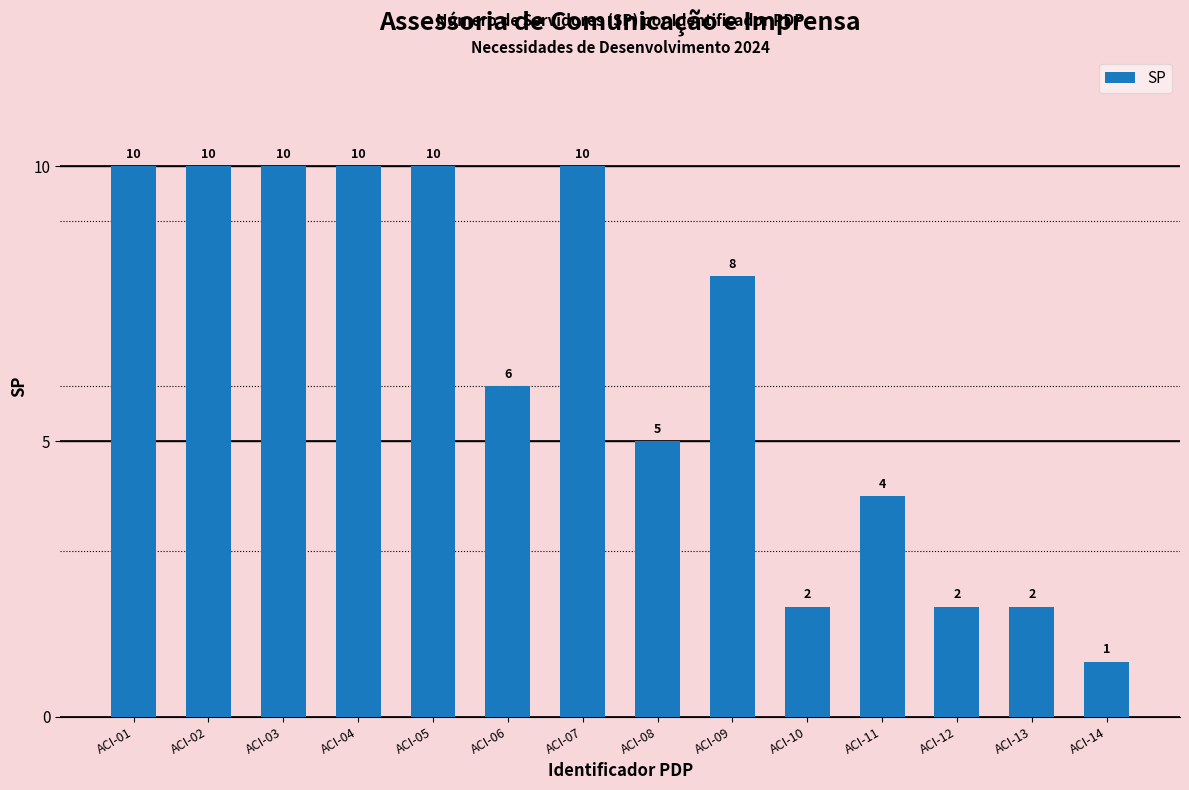

Where is the data nearest to the value 5?

ACI-08